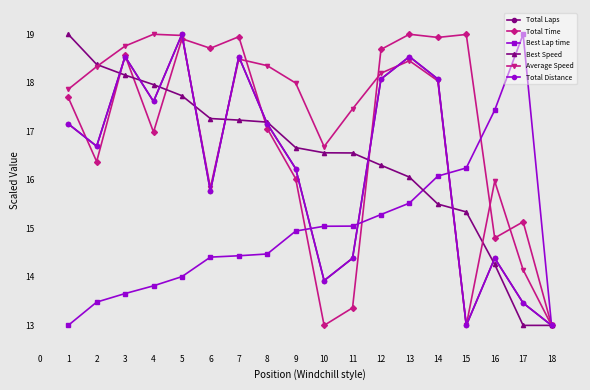

The Average Speed series shows 30.6 at 10. True or false?

False